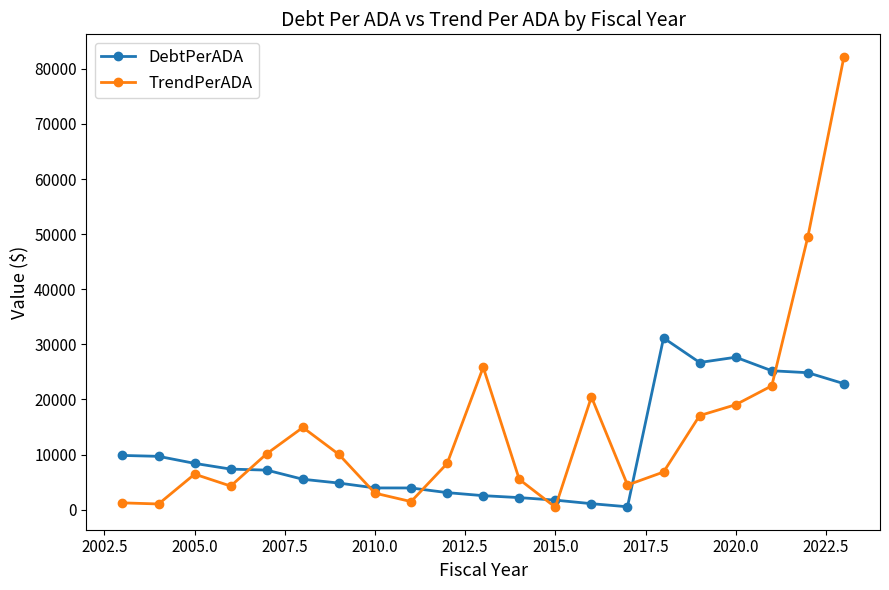

Which series ends up on top after the final intersection of TrendPerADA and DebtPerADA?

TrendPerADA